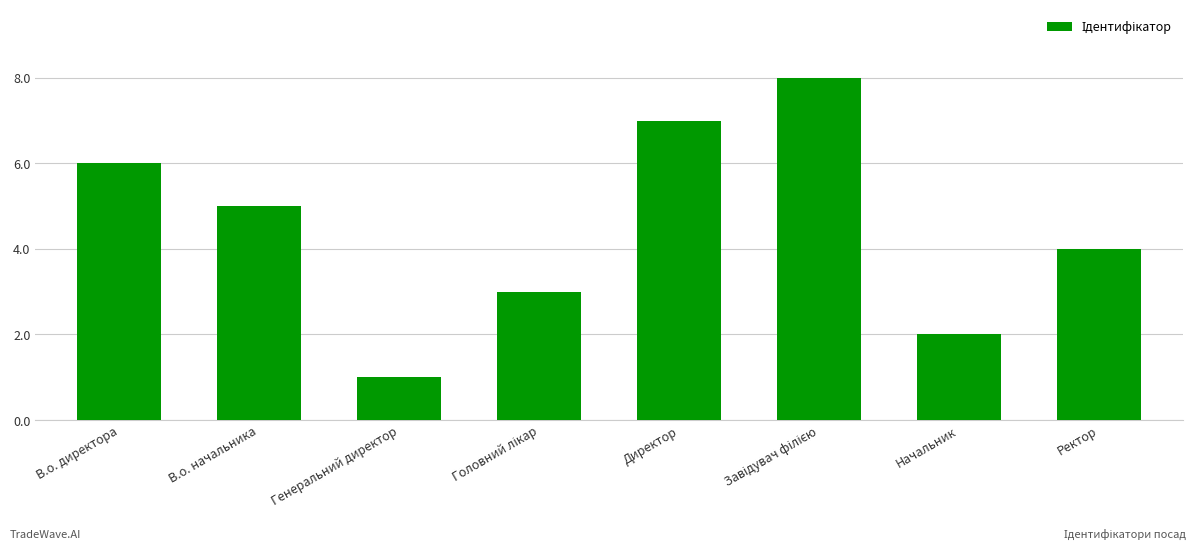

The chart shows a value of 6 at В.о. директора. True or false?

True